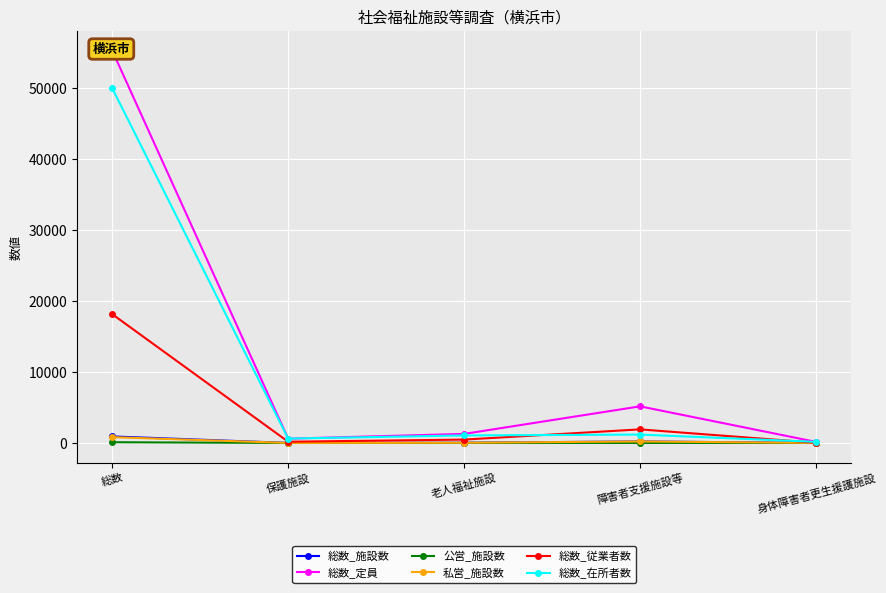

The 総数_従業者数 series shows 18159 at 総数. True or false?

True